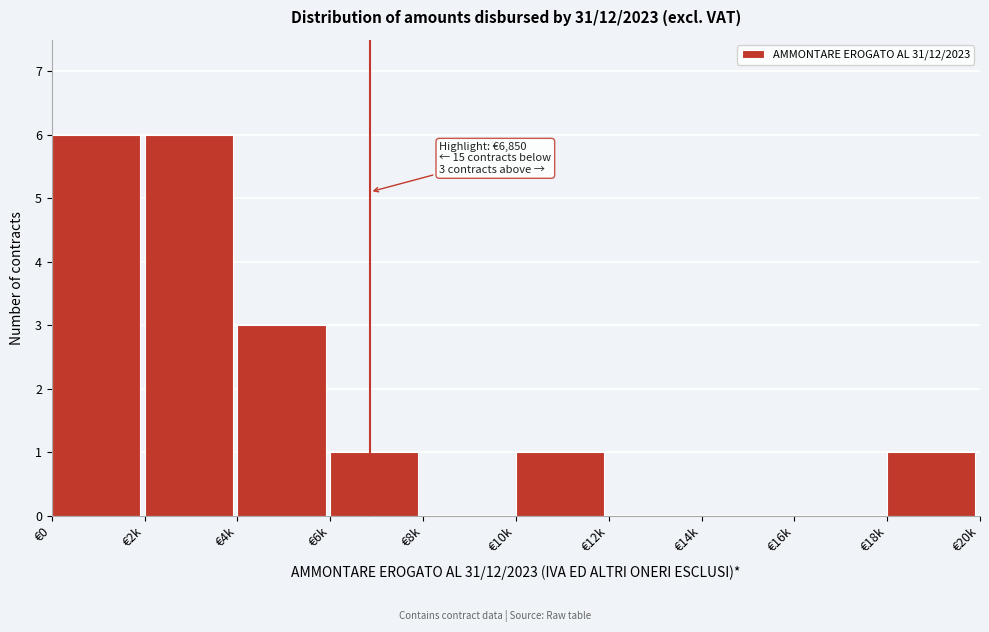

Reading left to right, list all the values displayed in this chart.

€0=6	€2k=6	€4k=3	€6k=1	€8k=0	€10k=1	€12k=0	€14k=0	€16k=0	€18k=1